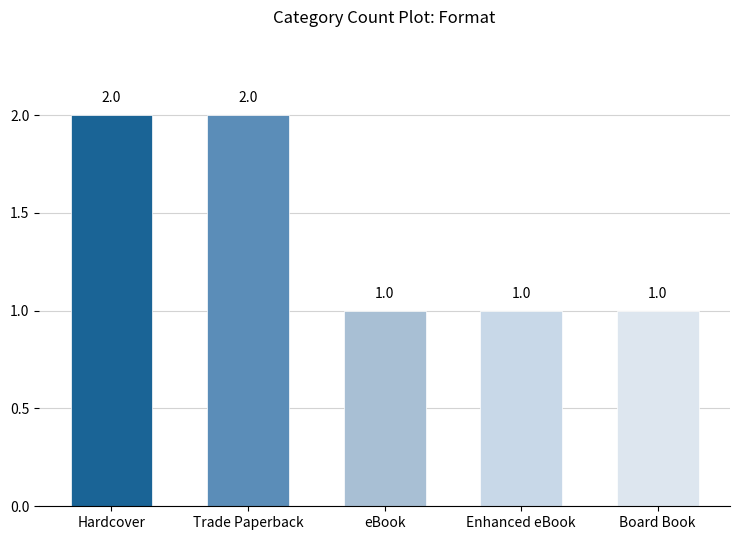

Count the values in the range 1 to 2.

5